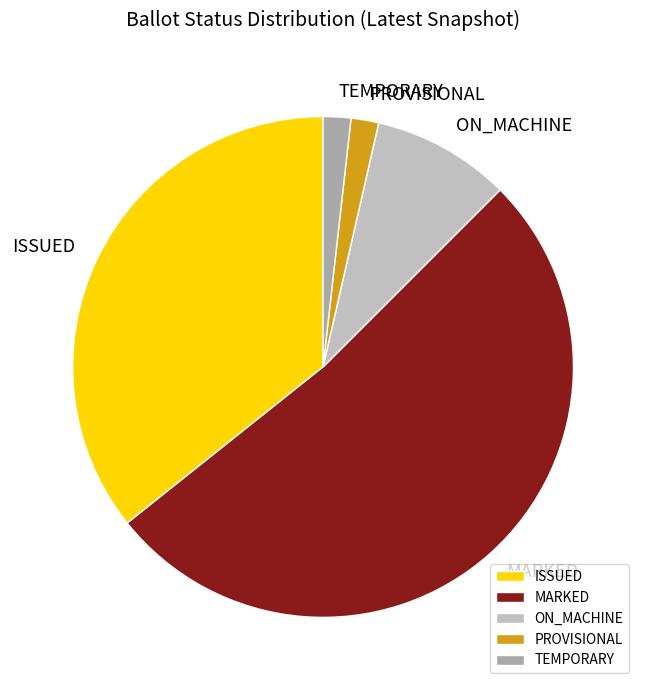

Is there any slice that represents more than half of the pie?

Yes